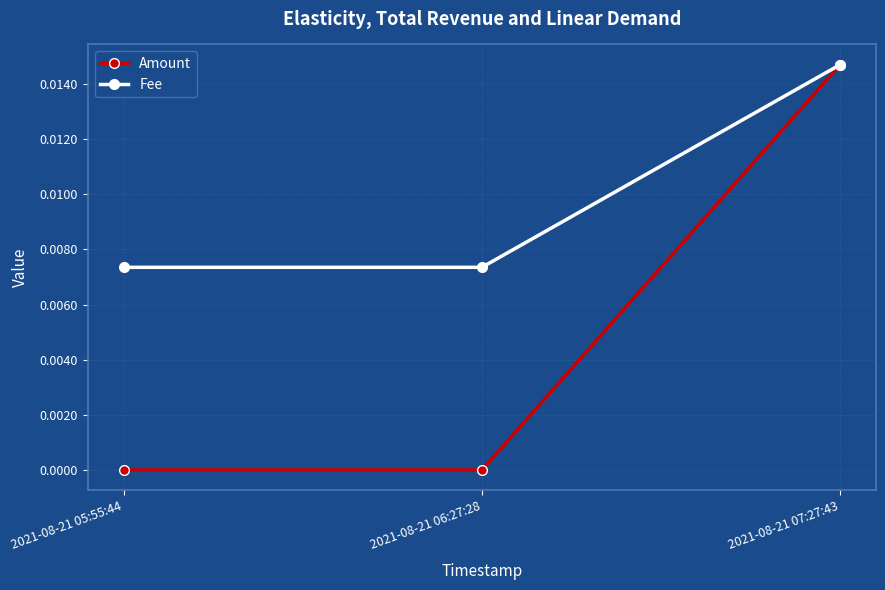

Which series has the largest range (max minus min)?

Amount